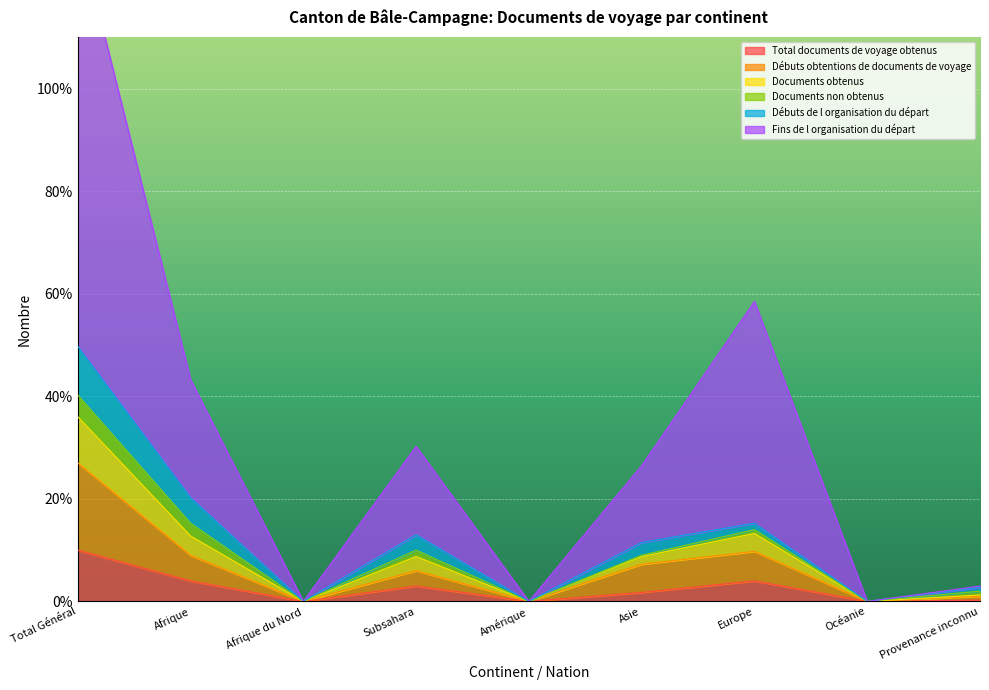

What is the difference between the maximum and minimum values in the Fins de l organisation du départ series?

131.2